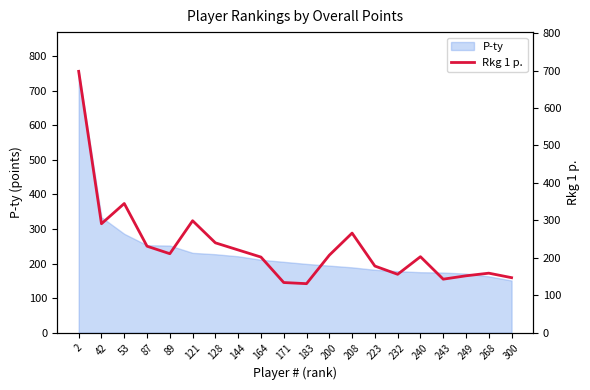

Rank the categories by value from lowest to highest.

183, 171, 243, 300, 249, 232, 268, 223, 164, 240, 200, 89, 144, 87, 128, 208, 42, 121, 53, 2